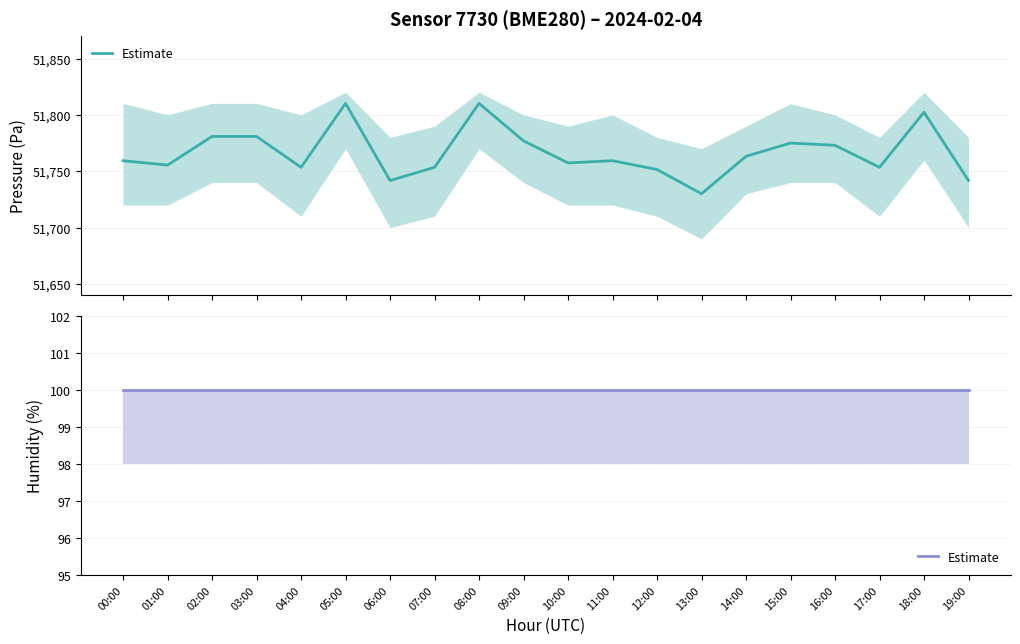

At which label does the data first exceed 51759?

00:00